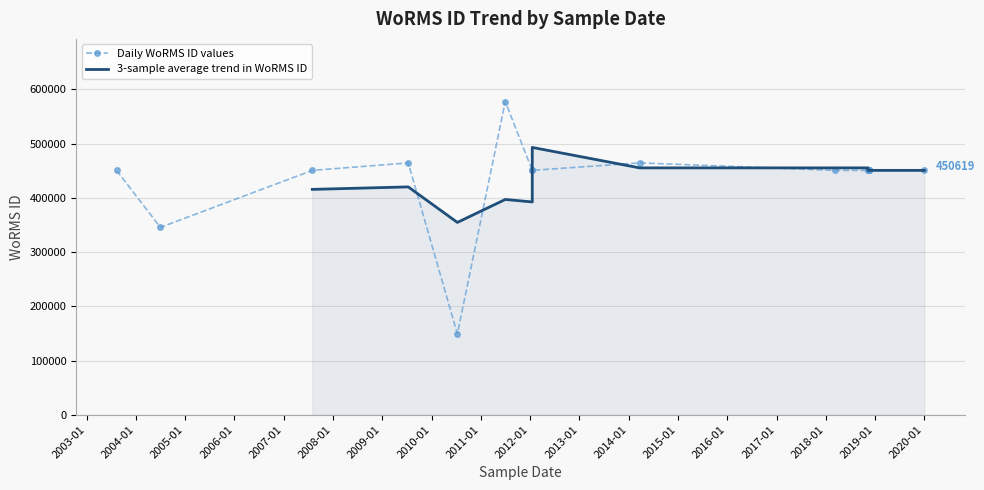

What is the difference between the values at 2010-07-11 and 2018-11-14?

301609